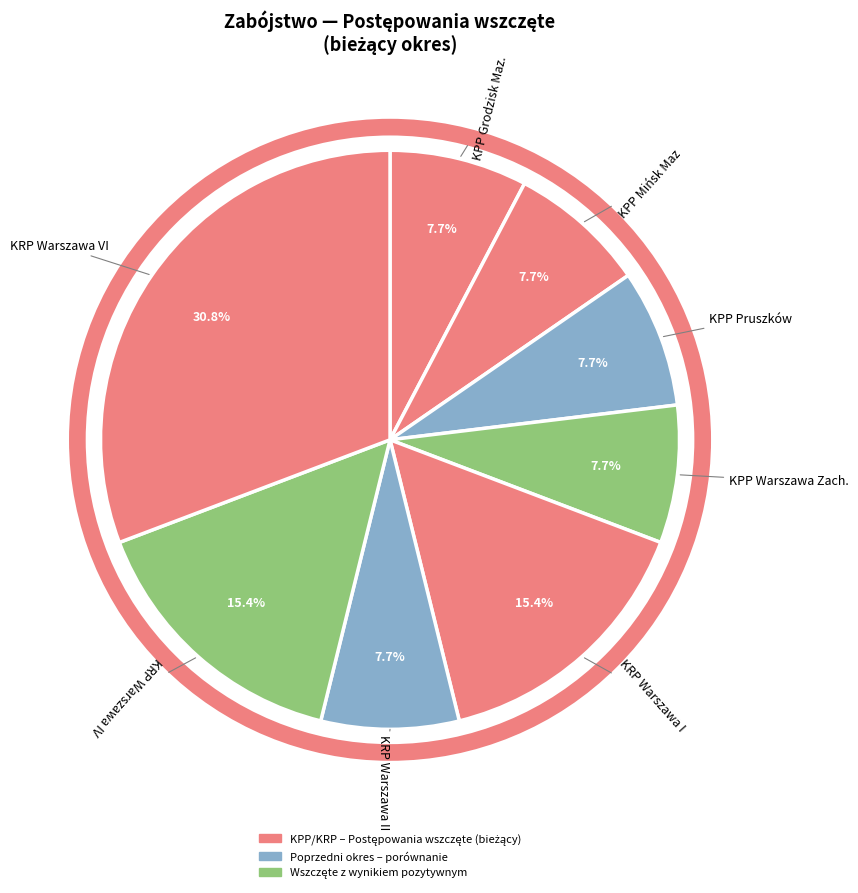

Which slice is the largest?

KRP Warszawa VI